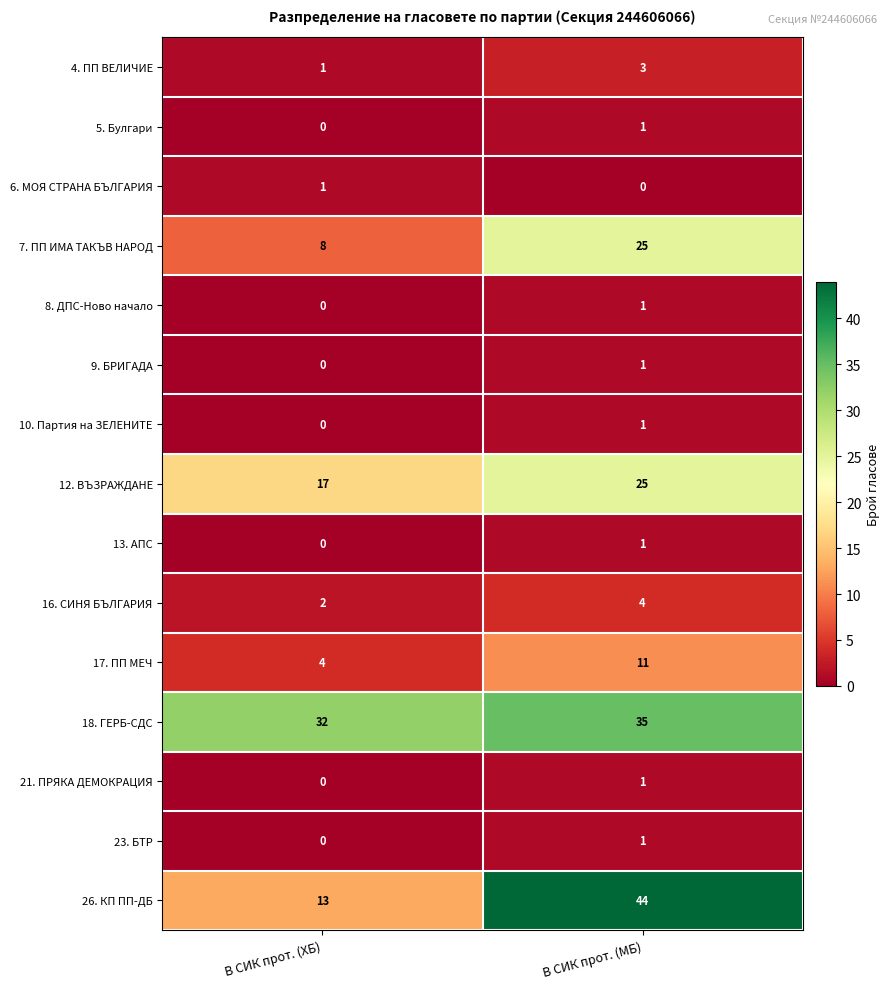

Reading left to right, list all the values displayed in this chart.

4. ПП ВЕЛИЧИЕ: В СИК прот. (ХБ)=1	В СИК прот. (МБ)=3
5. Булгари: В СИК прот. (ХБ)=0	В СИК прот. (МБ)=1
6. МОЯ СТРАНА БЪЛГАРИЯ: В СИК прот. (ХБ)=1	В СИК прот. (МБ)=0
7. ПП ИМА ТАКЪВ НАРОД: В СИК прот. (ХБ)=8	В СИК прот. (МБ)=25
8. ДПС-Ново начало: В СИК прот. (ХБ)=0	В СИК прот. (МБ)=1
9. БРИГАДА: В СИК прот. (ХБ)=0	В СИК прот. (МБ)=1
10. Партия на ЗЕЛЕНИТЕ: В СИК прот. (ХБ)=0	В СИК прот. (МБ)=1
12. ВЪЗРАЖДАНЕ: В СИК прот. (ХБ)=17	В СИК прот. (МБ)=25
13. АПС: В СИК прот. (ХБ)=0	В СИК прот. (МБ)=1
16. СИНЯ БЪЛГАРИЯ: В СИК прот. (ХБ)=2	В СИК прот. (МБ)=4
17. ПП МЕЧ: В СИК прот. (ХБ)=4	В СИК прот. (МБ)=11
18. ГЕРБ-СДС: В СИК прот. (ХБ)=32	В СИК прот. (МБ)=35
21. ПРЯКА ДЕМОКРАЦИЯ: В СИК прот. (ХБ)=0	В СИК прот. (МБ)=1
23. БТР: В СИК прот. (ХБ)=0	В СИК прот. (МБ)=1
26. КП ПП-ДБ: В СИК прот. (ХБ)=13	В СИК прот. (МБ)=44